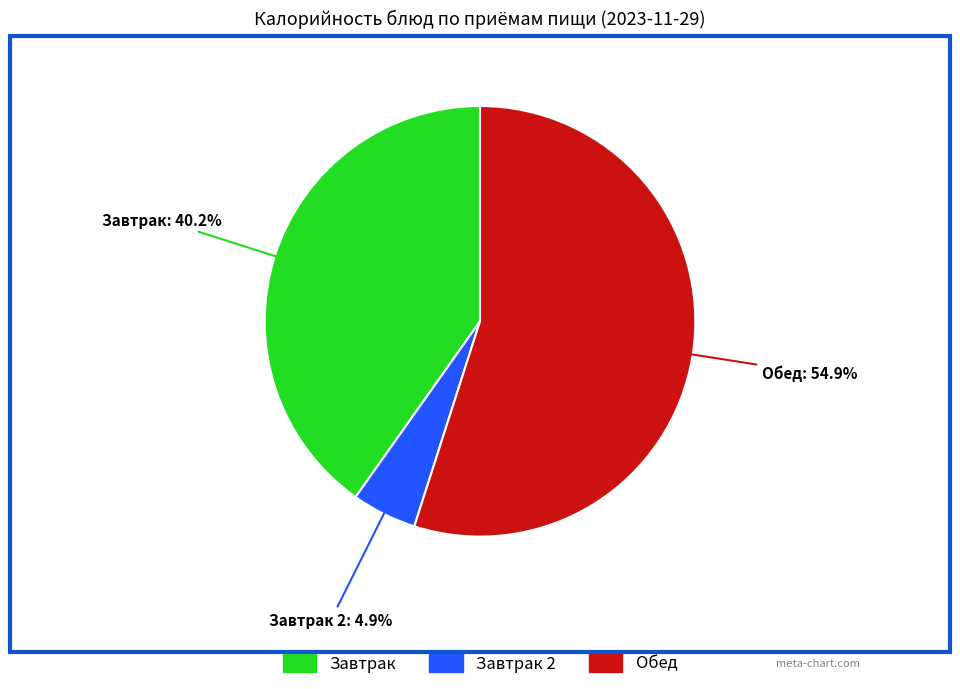

Is there a majority slice in this chart?

Yes